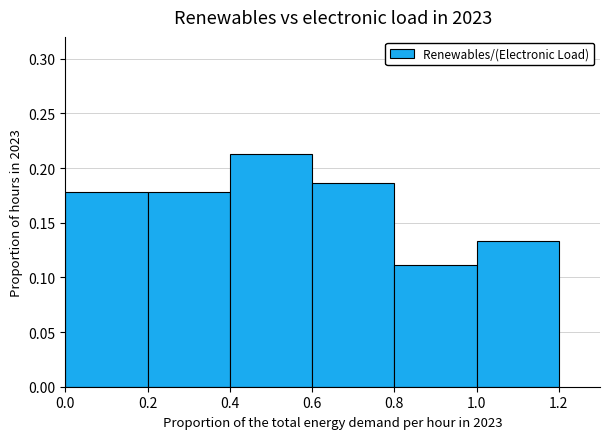

Over which range of the x-axis is the bar tallest?

0.4 to 0.6